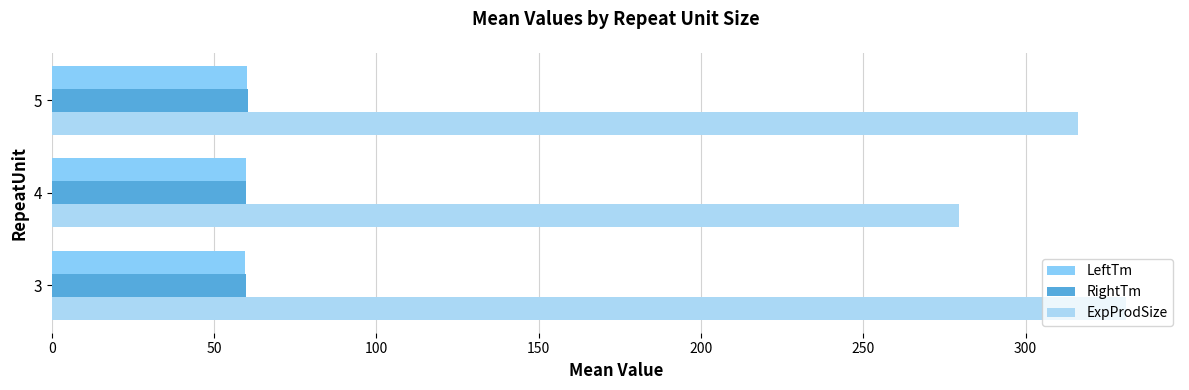

How many RightTm values are between 59 and 60?

2